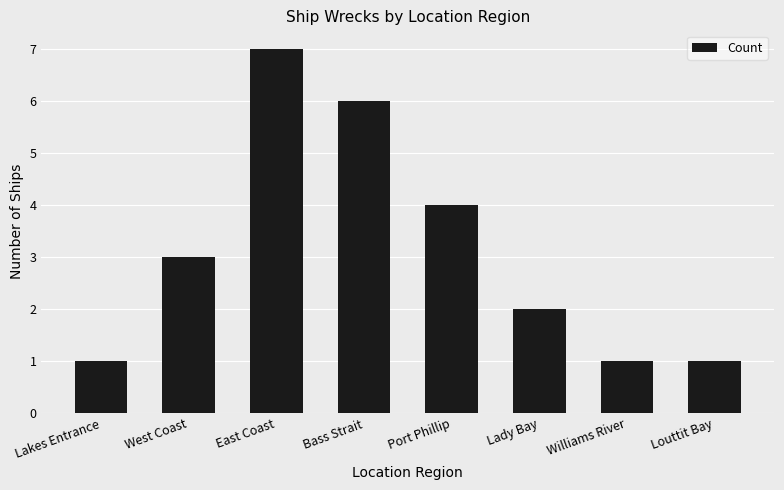

True or false: the data shows 2 at Port Phillip.

False